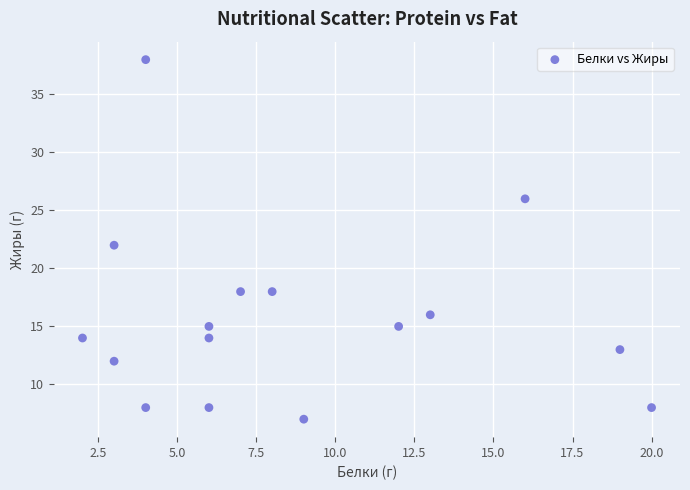

What is the range of Y values (max minus min)?

31